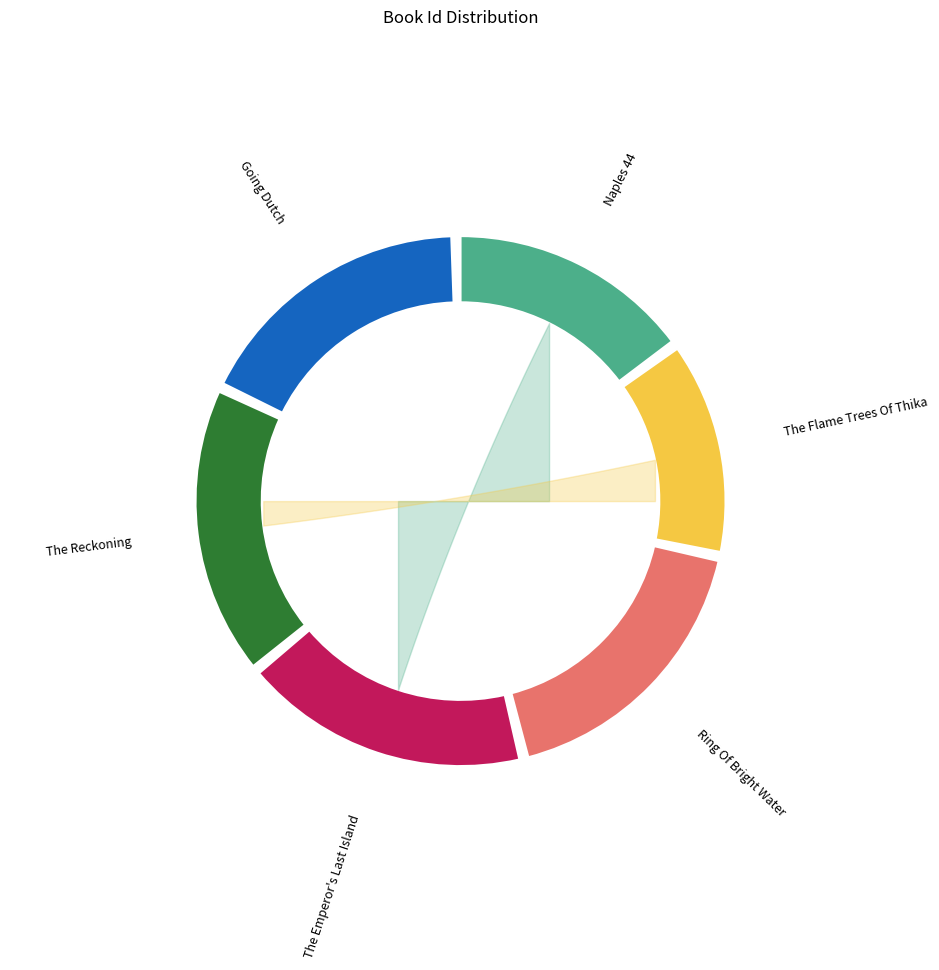

Is it true that Ring Of Bright Water is 18% of the pie?

True